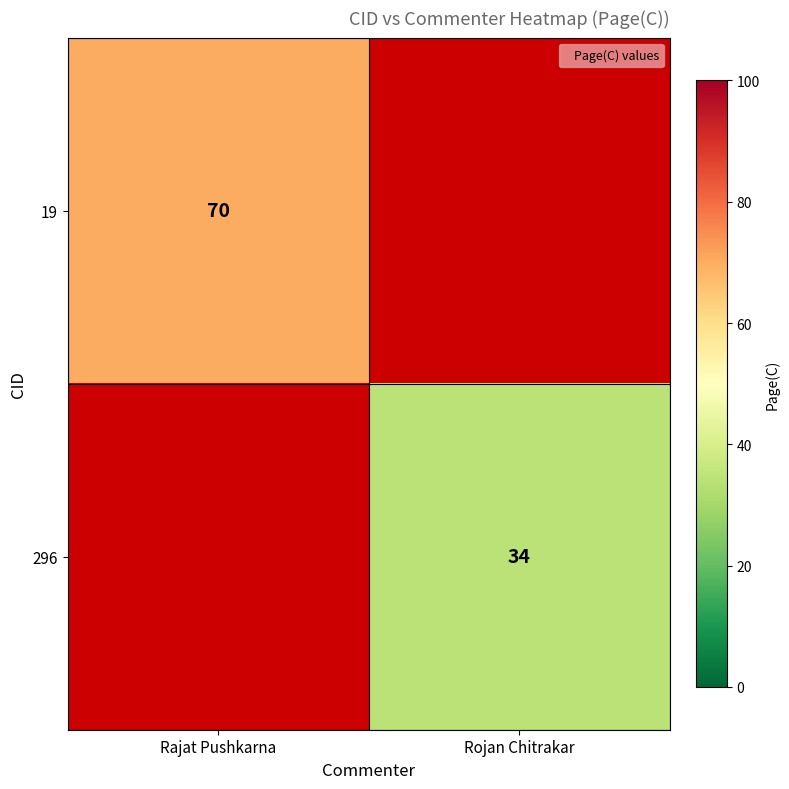

Is it true that 19 equals 70 at Rajat Pushkarna?

True